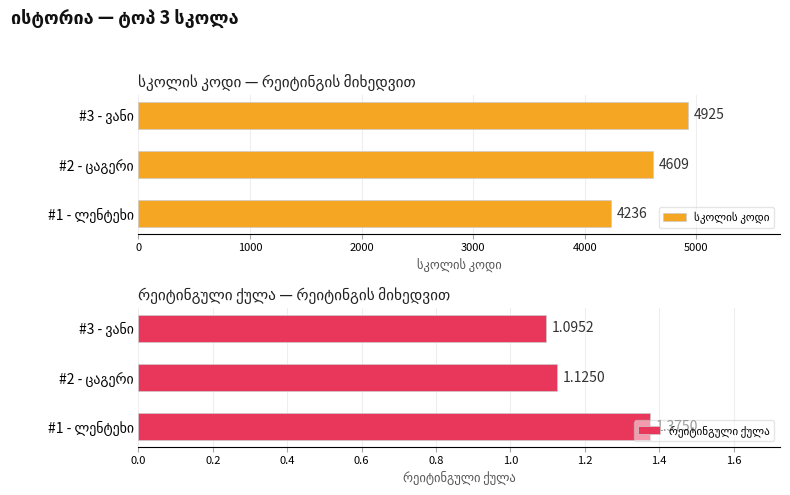

Rank the series by their average value, from highest to lowest.

სკოლის კოდი, რეიტინგული ქულა